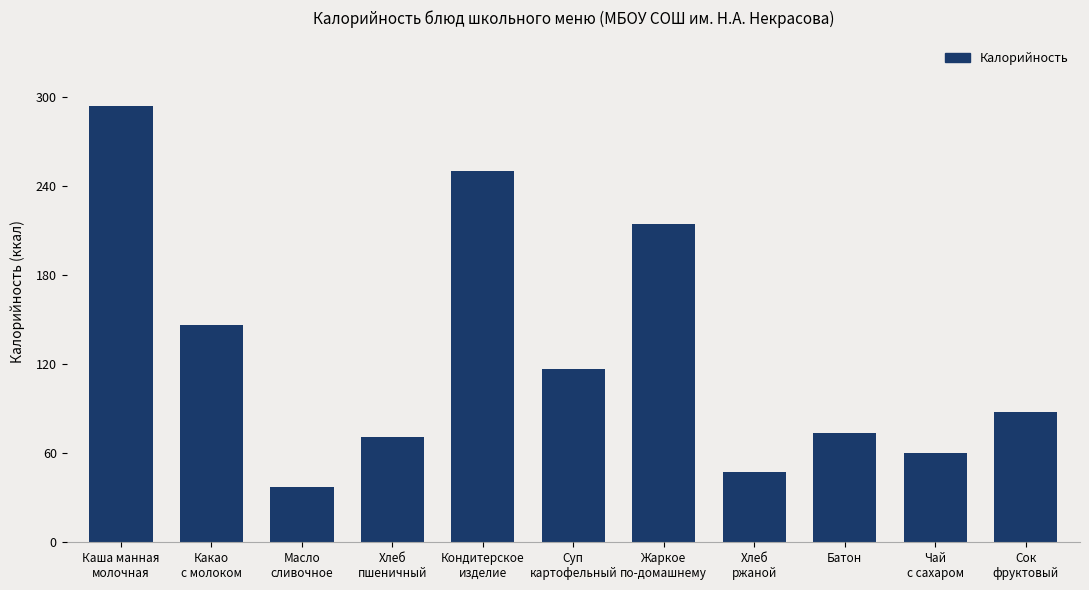

Are the bars grouped side by side (vs. stacked)?

No